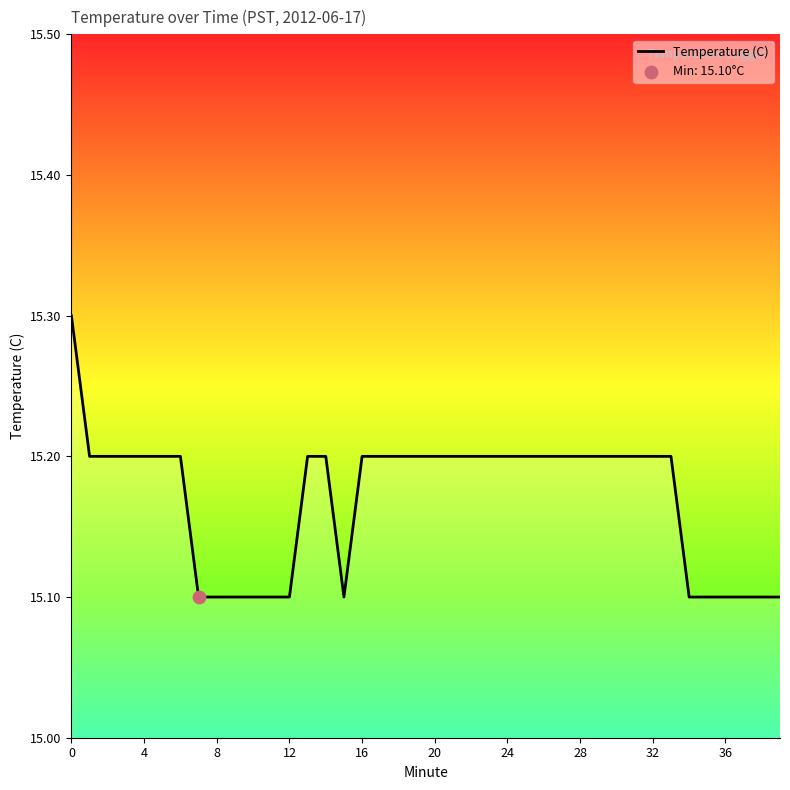

What is the smallest value displayed?

15.1